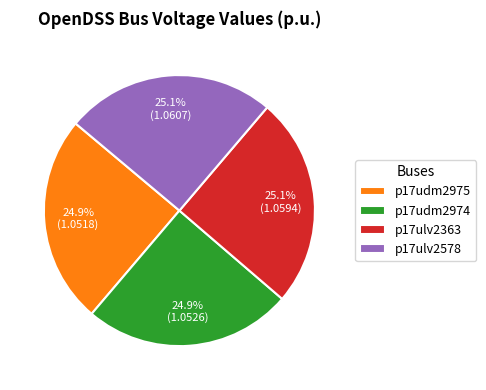

What is the ratio of the value at p17udm2975 to the value at p17ulv2578?

1.0